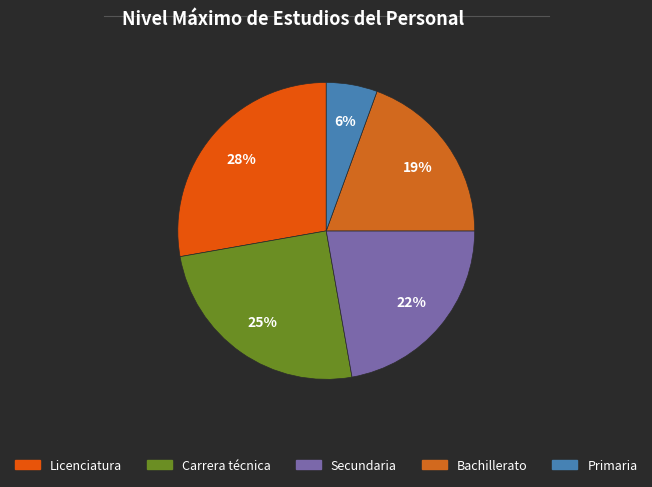

The Primaria slice represents 6% of the pie. True or false?

True